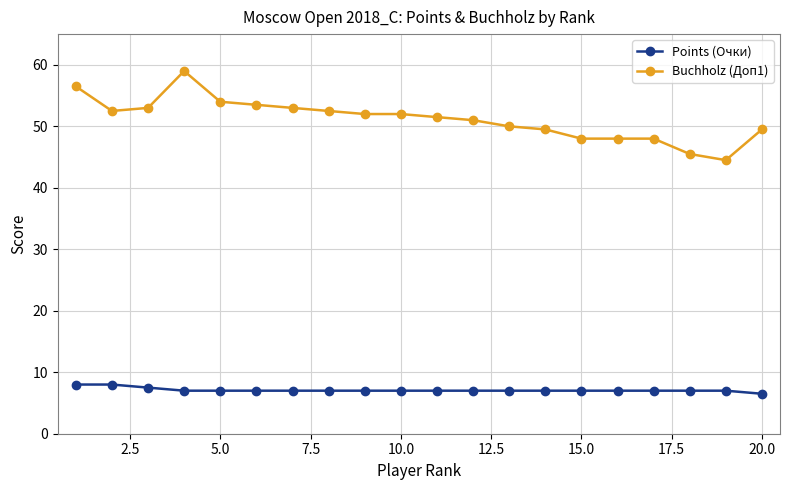

Which series has the largest range (max minus min)?

Buchholz (Доп1)